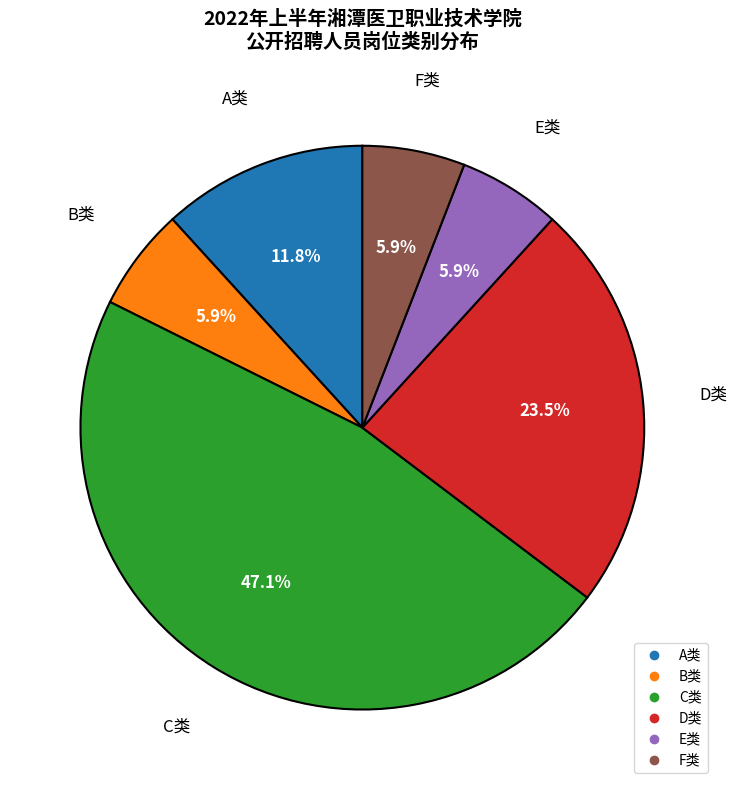

The F类 slice represents 6% of the pie. True or false?

True